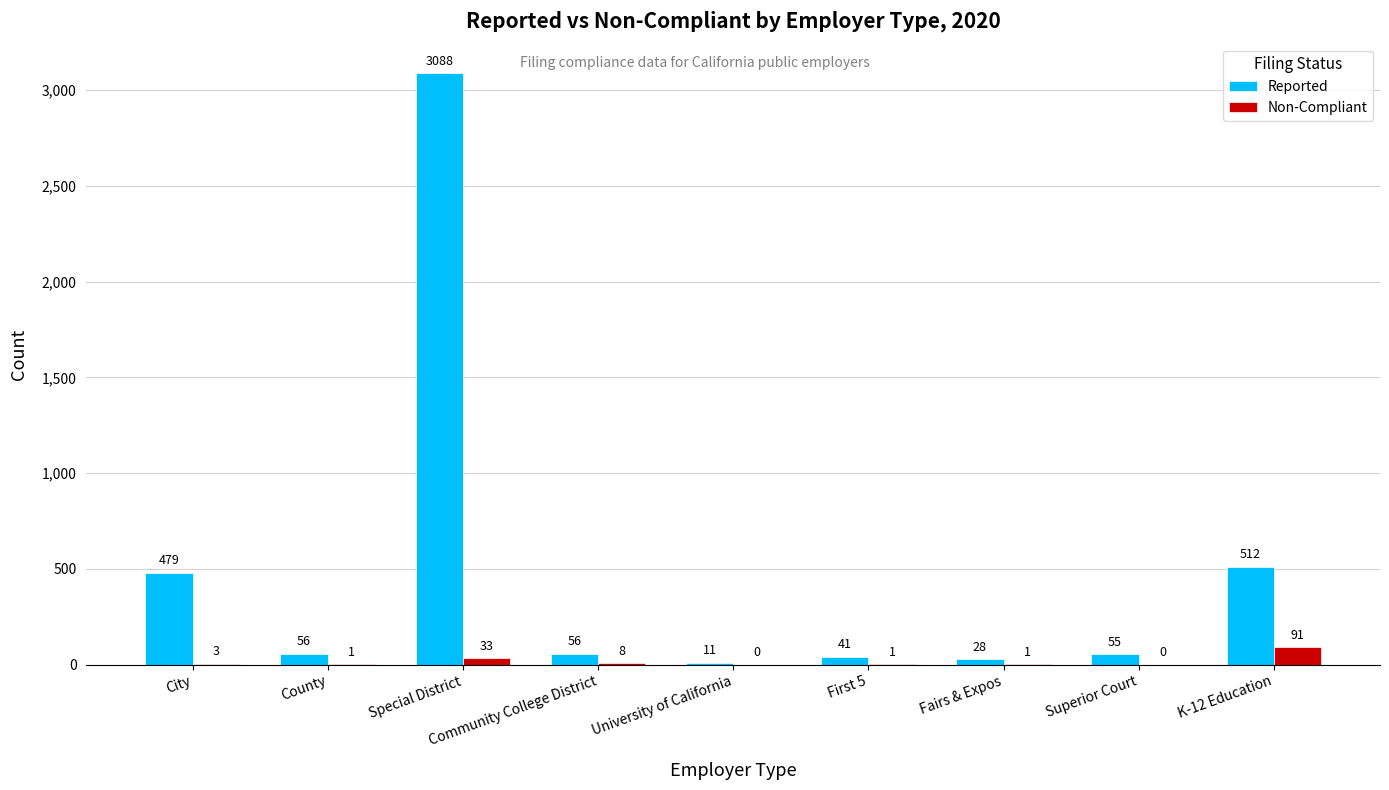

Reading right to left, list all the values displayed in this chart.

Reported: K-12 Education=512	Superior Court=55	Fairs & Expos=28	First 5=41	University of California=11	Community College District=56	Special District=3088	County=56	City=479
Non-Compliant: K-12 Education=91	Superior Court=0	Fairs & Expos=1	First 5=1	University of California=0	Community College District=8	Special District=33	County=1	City=3